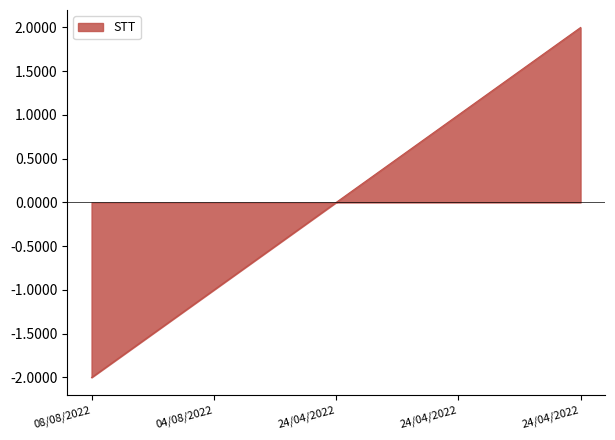

At which label does the data first exceed 0?

24/04/2022